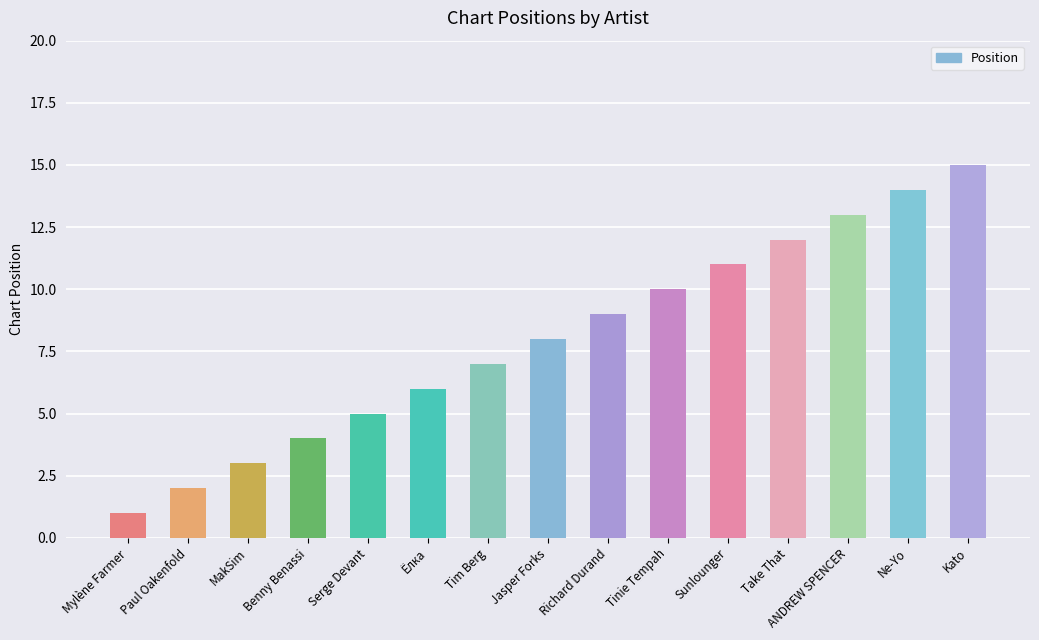

Is it true that the value at Tim Berg is 12?

False